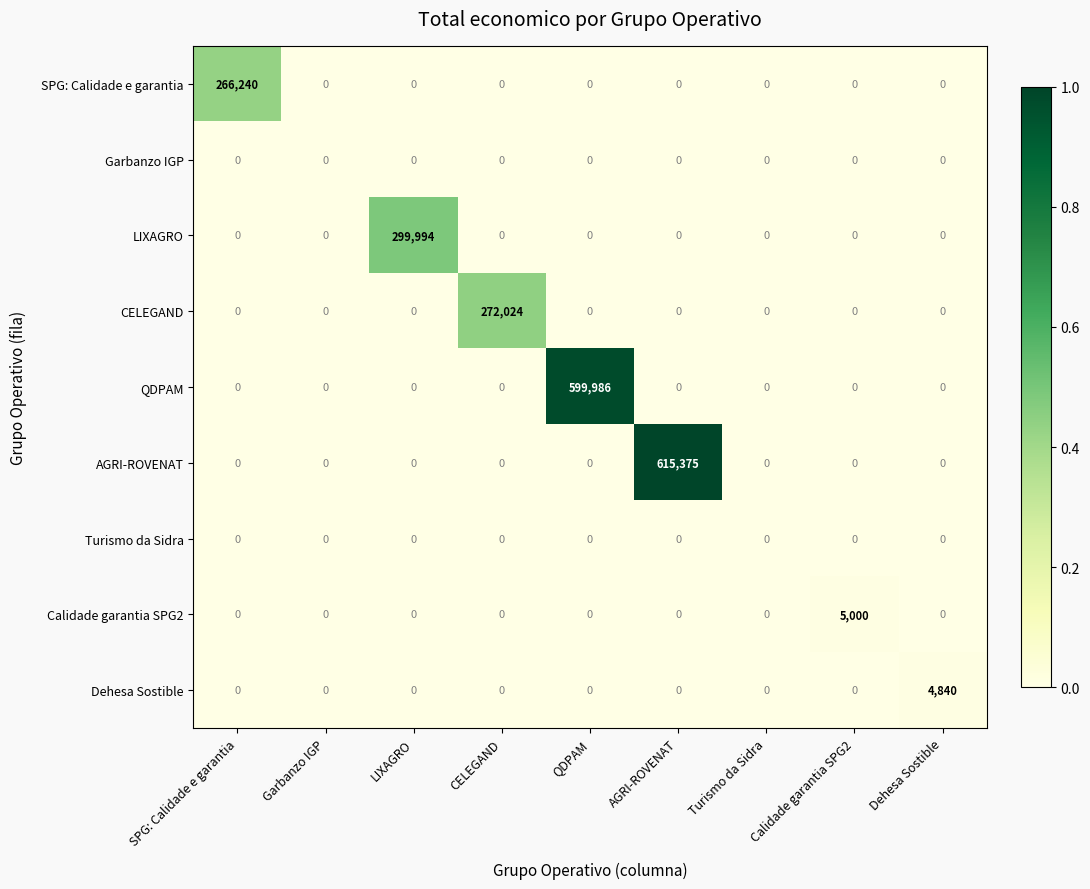

What is the greatest value displayed?

615375